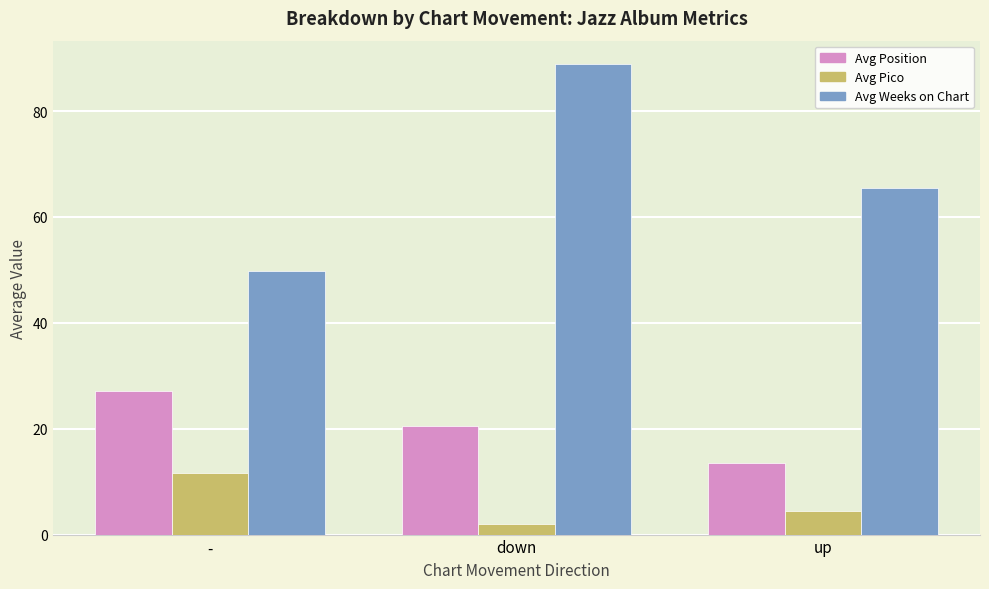

At how many categories does at least one series exceed 26?

3